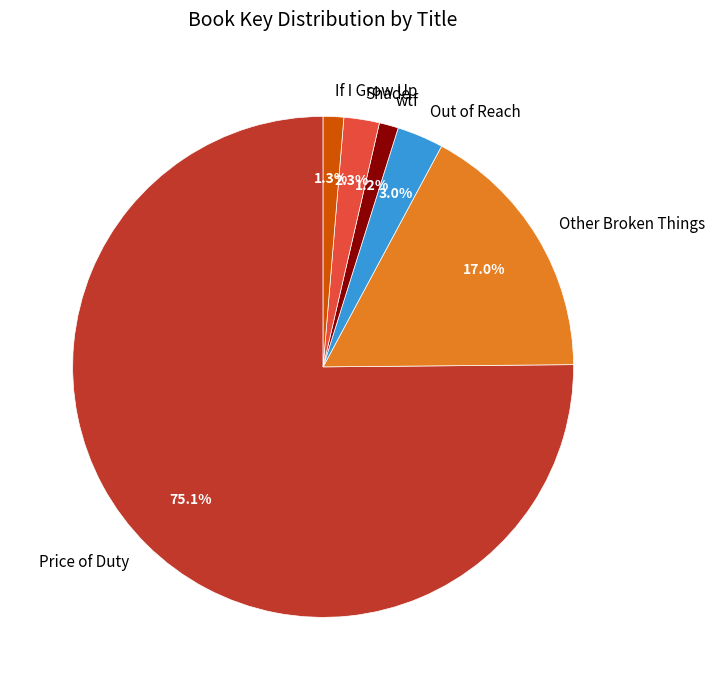

Do Shade and Other Broken Things together represent more than half of the pie?

No